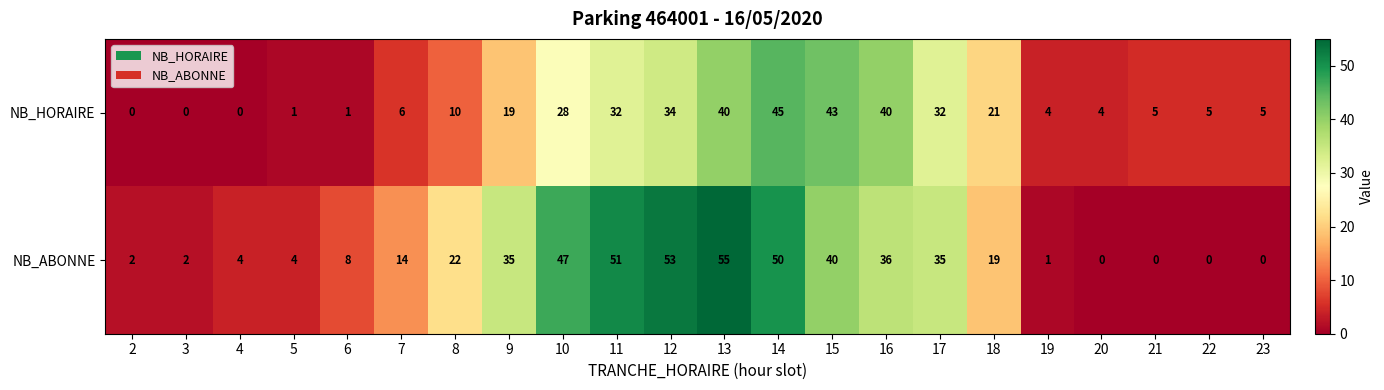

Between 12 and 23, which series saw the biggest shift?

NB_ABONNE